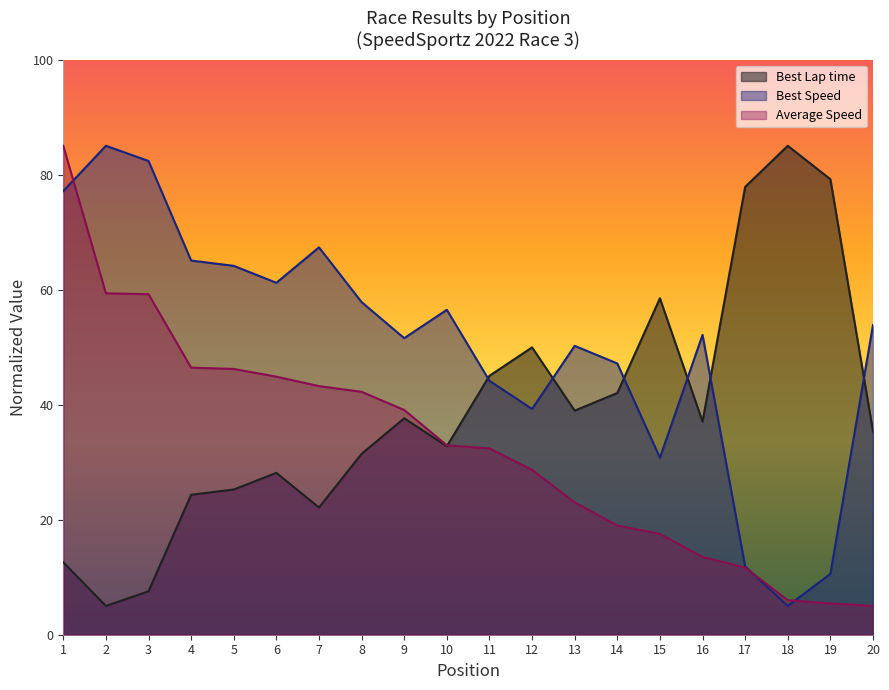

Which label corresponds to the smallest value in the chart?

20